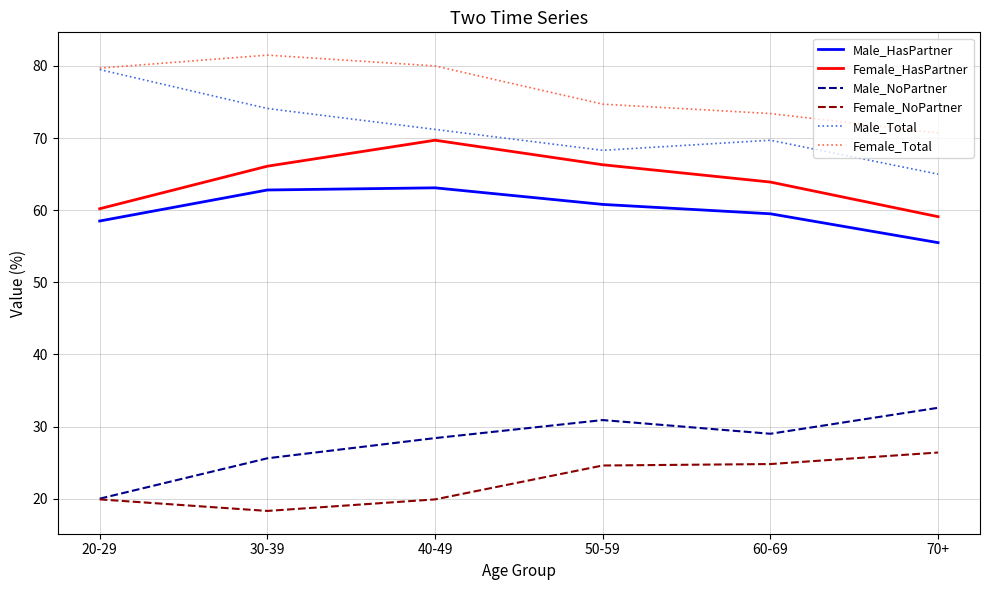

Where is the first local minimum for Female_NoPartner?

30-39